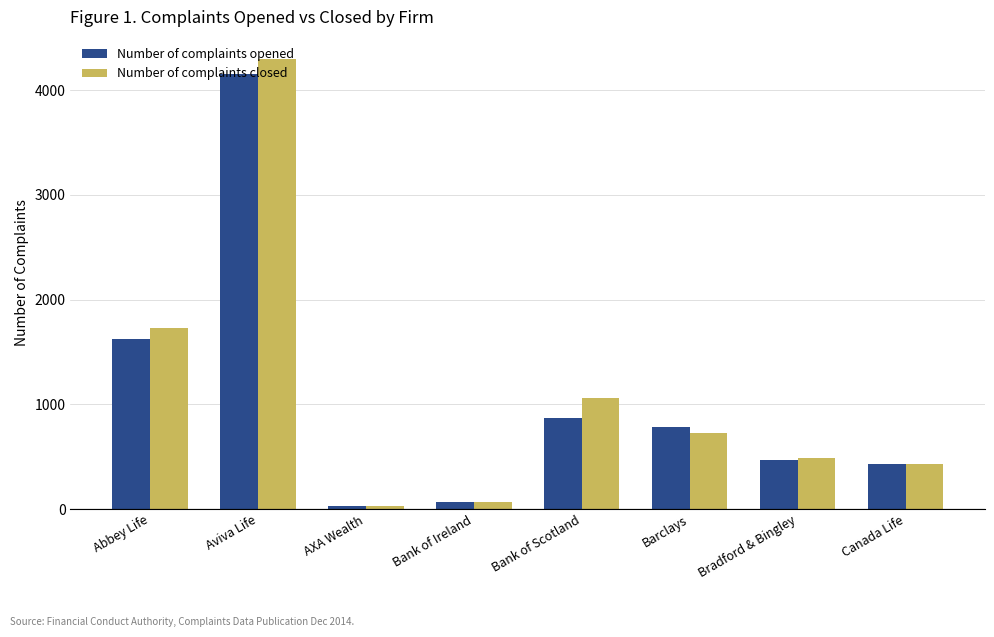

What is the total value across all series at Bradford & Bingley?

955